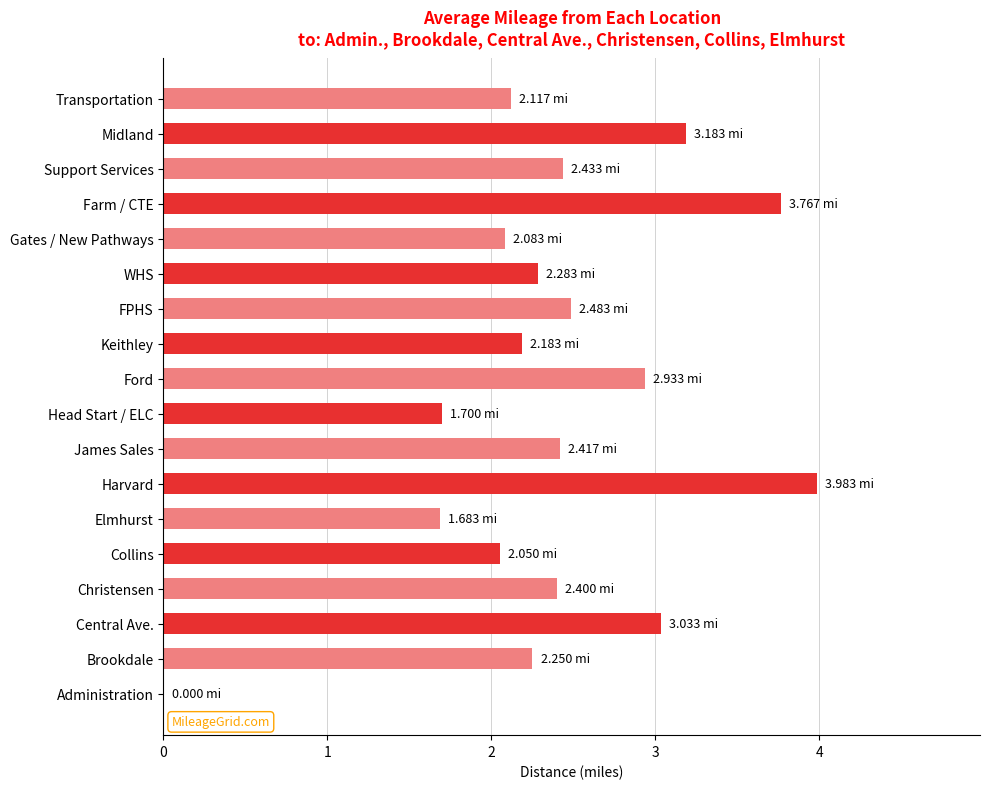

Approximately how many times larger is the value at Farm / CTE compared to James Sales?

1.6